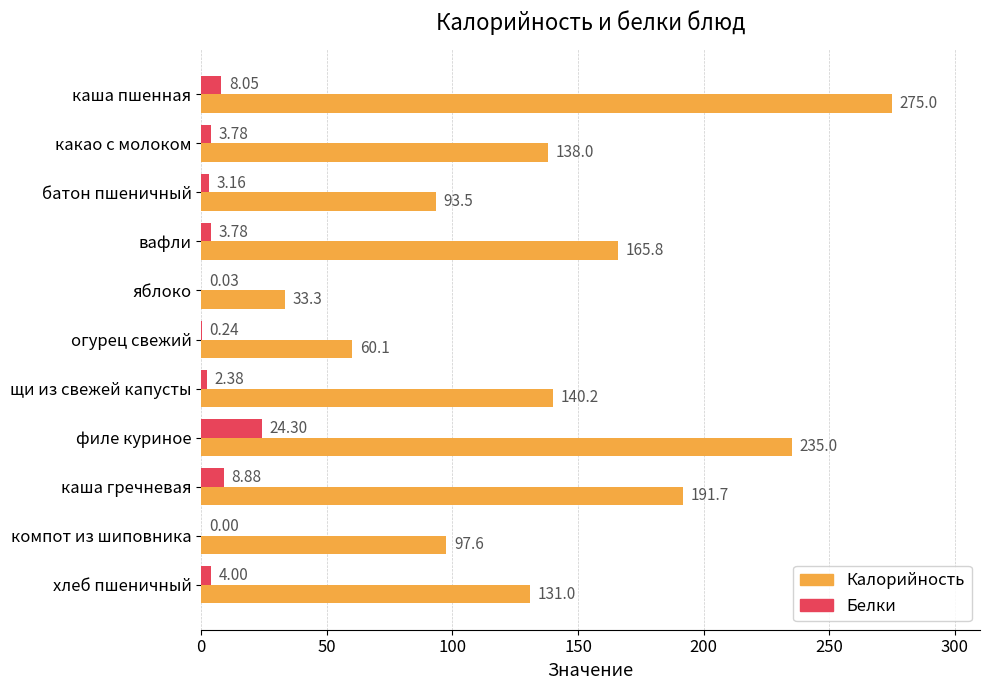

Which category has the highest value across all series?

каша пшенная